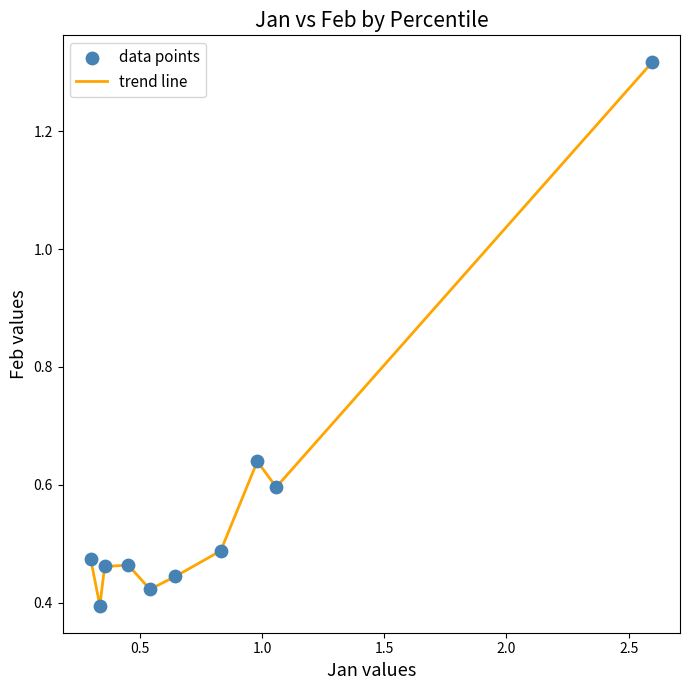

What is the difference between the maximum and minimum values?

0.9